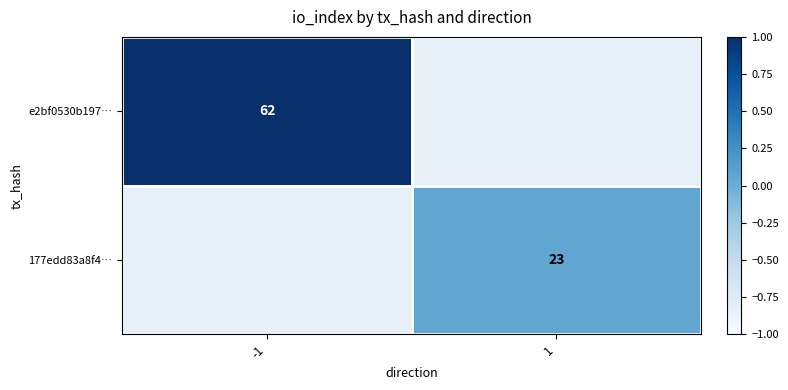

Which series has the widest spread of values?

e2bf0530b197…